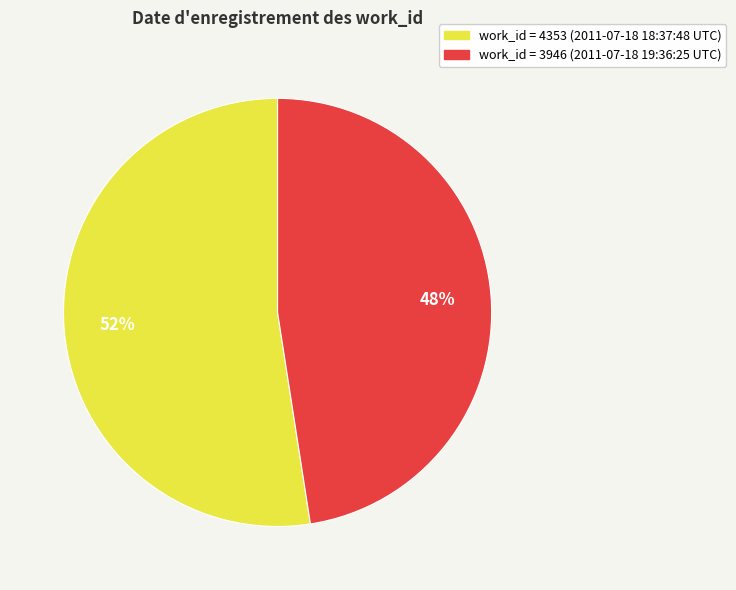

Rank the categories by value from lowest to highest.

work_id = 3946 (2011-07-18 19:36:25 UTC), work_id = 4353 (2011-07-18 18:37:48 UTC)